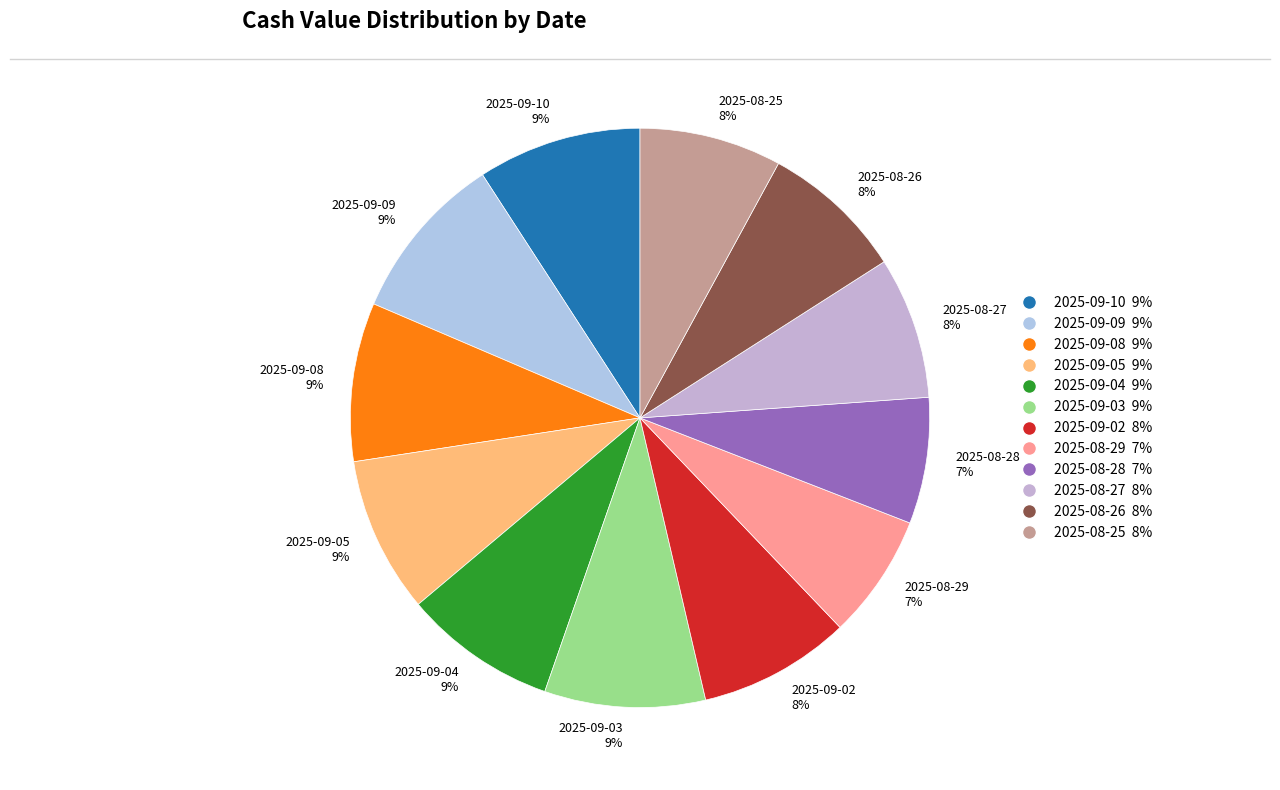

True or false: 2025-08-28 accounts for 1% of the total.

False